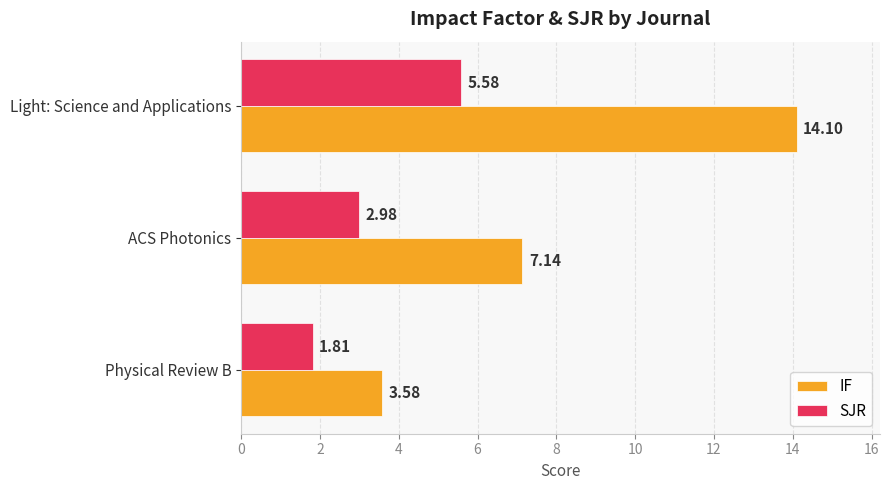

List the labels in order of IF value, smallest first.

Physical Review B, ACS Photonics, Light: Science and Applications